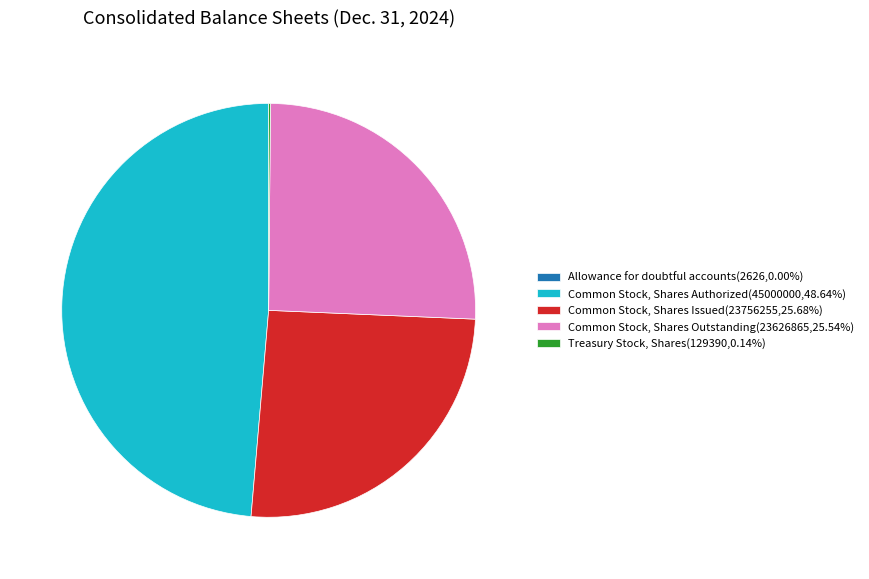

Is there a majority slice in this chart?

No